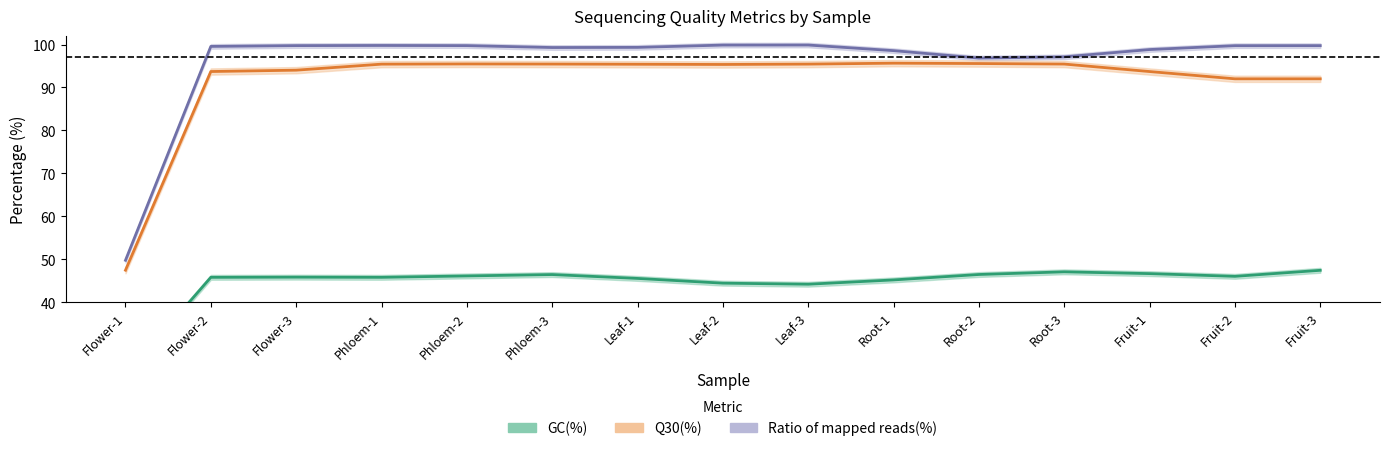

What is the average value of the Q30(%) series?

94.5